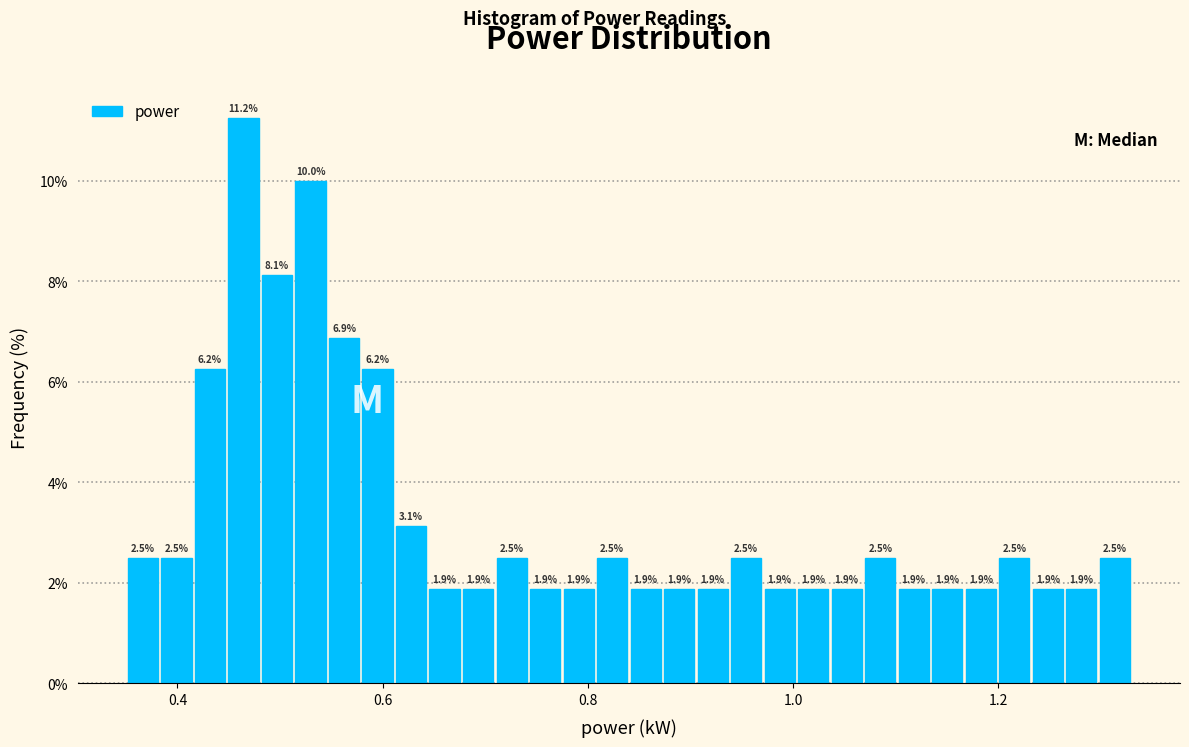

Around what value on the x-axis is the tallest bar? Give the approximate position of its centre, as read against the axis.

0.46